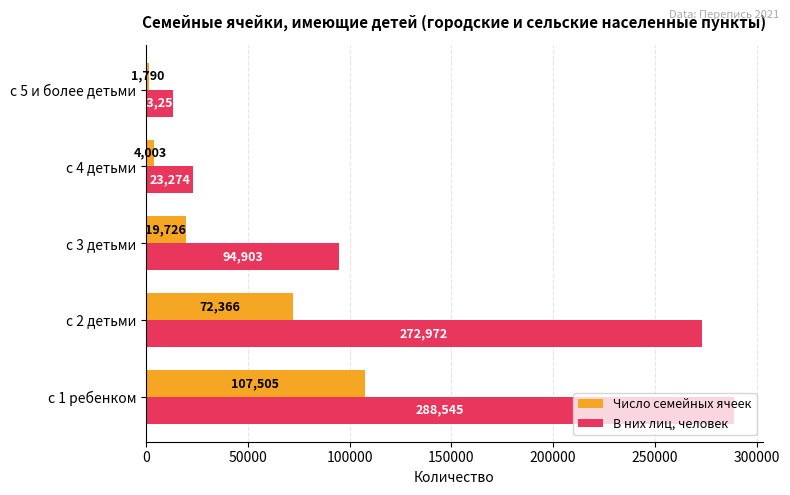

What is the difference between the maximum and minimum values in the В них лиц, человек series?

275293